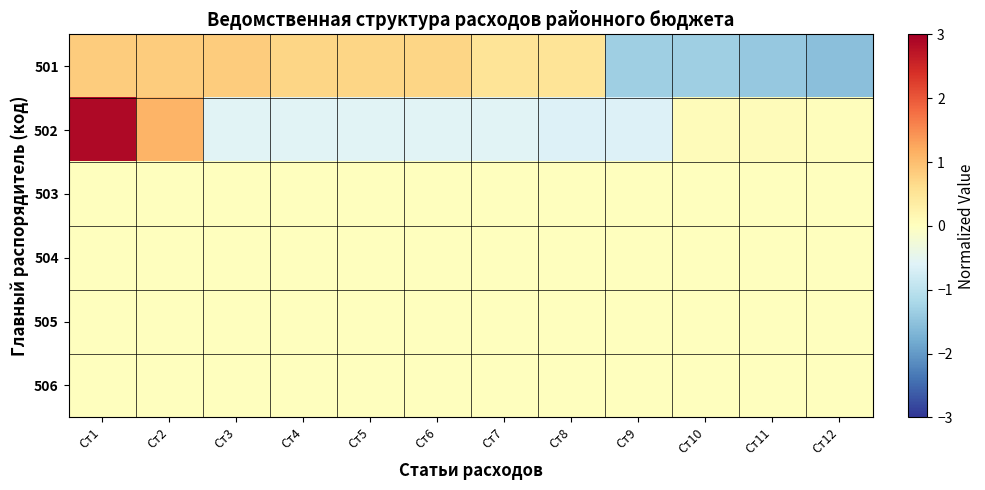

What is the difference between the highest and lowest values at Ст1?

2.9